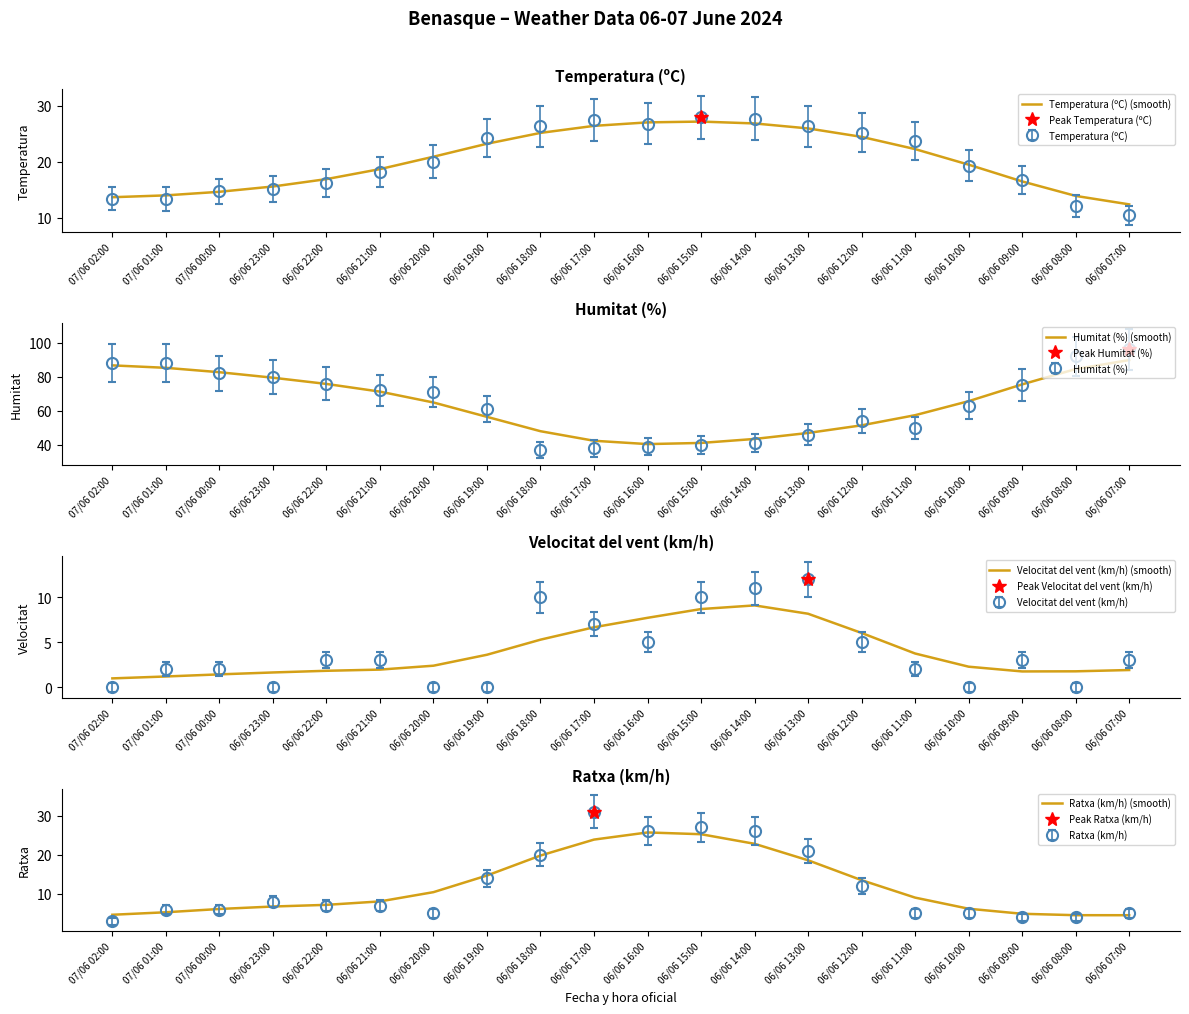

Reading left to right, transcribe all the data shown in this chart.

Temperatura (ºC) (smooth): 13.7	14.0	14.6	15.6	16.9	18.7	20.9	23.2	25.1	26.4	27.0	27.2	26.8	25.9	24.4	22.2	19.5	16.5	13.9	12.4
Humitat (%) (smooth): 86.7	85.2	82.6	79.4	75.8	71.3	64.9	56.4	48.0	42.4	40.5	41.1	43.5	47.0	51.5	57.4	65.6	75.5	84.5	89.8
Velocitat del vent (km/h) (smooth): 1.0	1.2	1.4	1.6	1.8	1.9	2.4	3.6	5.3	6.7	7.7	8.7	9.1	8.2	6.0	3.7	2.3	1.7	1.8	1.9
Ratxa (km/h) (smooth): 4.7	5.3	6.1	6.8	7.2	8.1	10.4	14.7	19.8	23.9	25.7	25.2	22.8	18.6	13.5	9.0	6.2	4.9	4.5	4.5